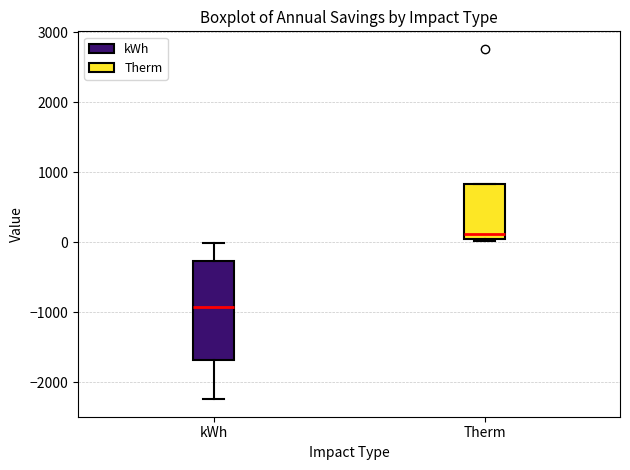

Which box is the tallest, from its lower edge to its upper edge?

kWh